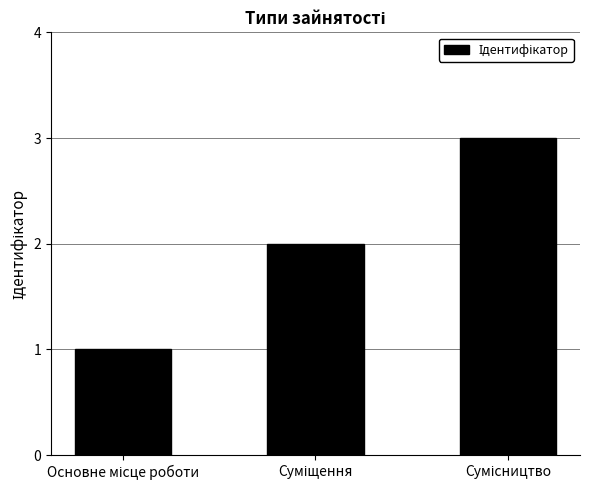

What is the sum of all values?

6